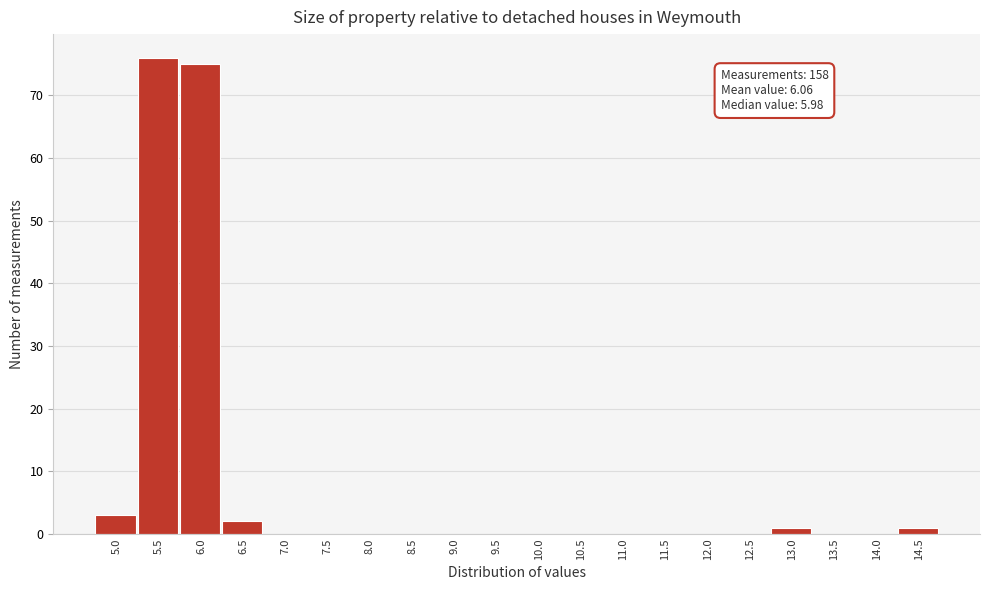

Reading right to left, what are all the values shown in this chart?

14.5=1	14.0=0	13.5=0	13.0=1	12.5=0	12.0=0	11.5=0	11.0=0	10.5=0	10.0=0	9.5=0	9.0=0	8.5=0	8.0=0	7.5=0	7.0=0	6.5=2	6.0=75	5.5=76	5.0=3